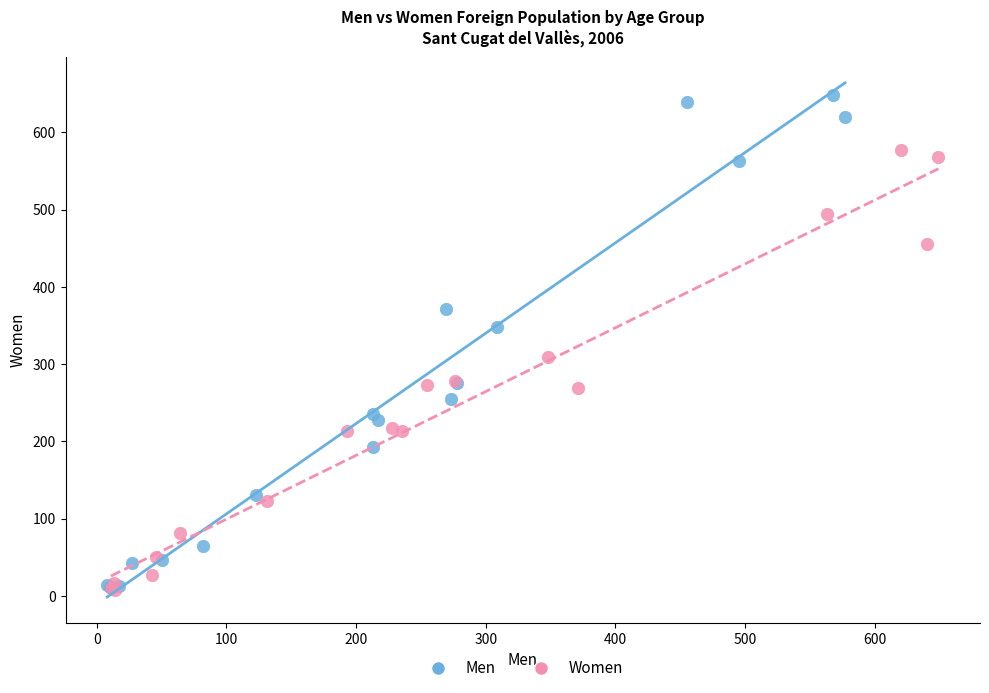

Which series reaches the maximum Y coordinate?

Men